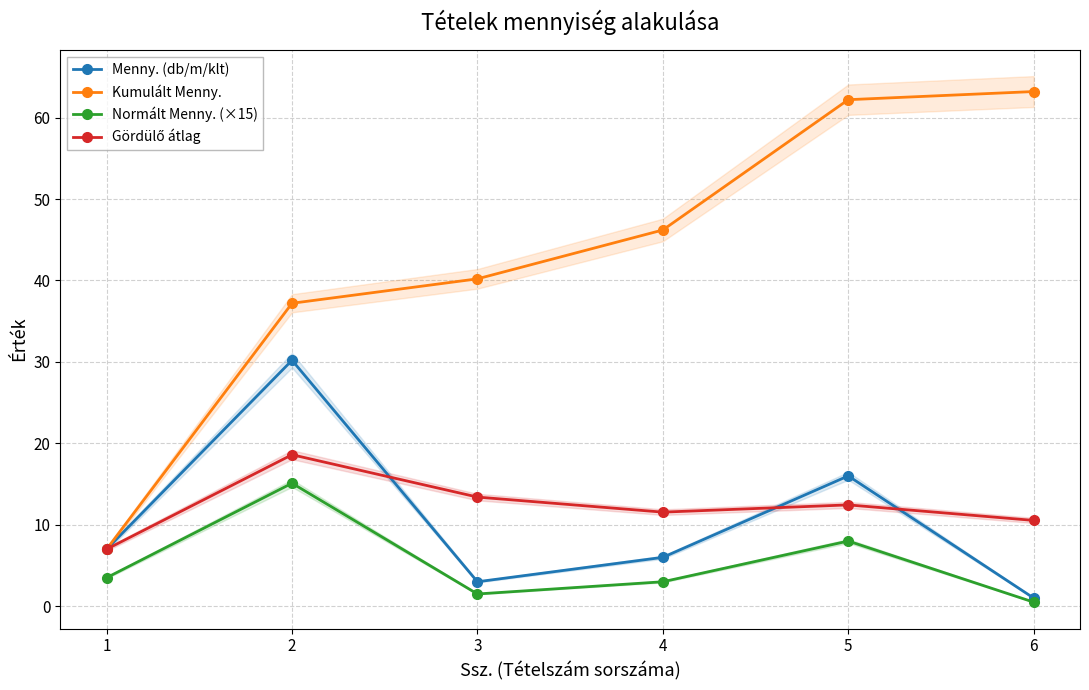

Is this an area chart (filled region under the line)?

No